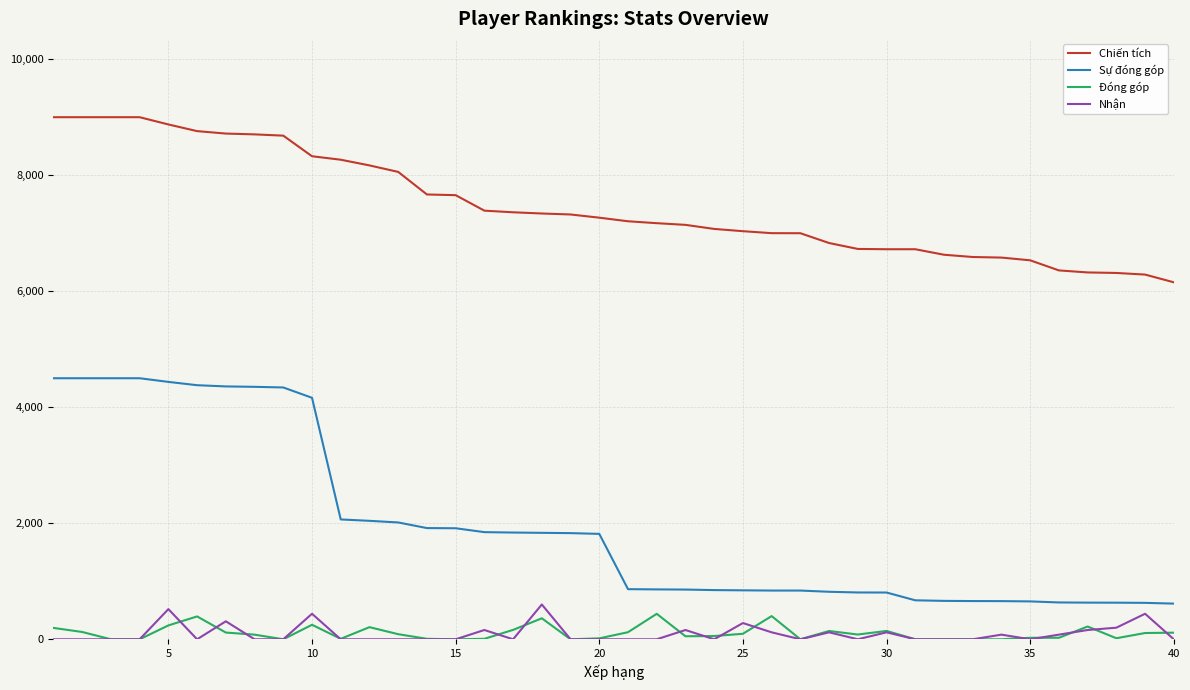

Which series has the largest range (max minus min)?

Sự đóng góp